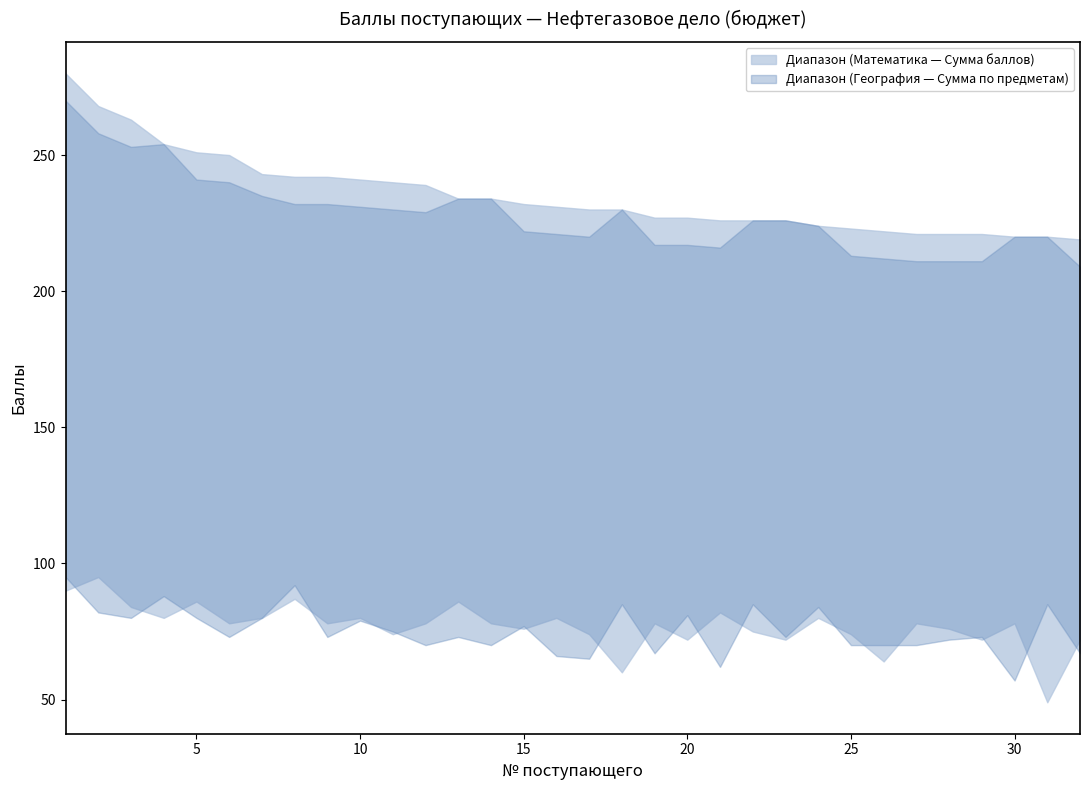

At how many categories does at least one series exceed 149?

32